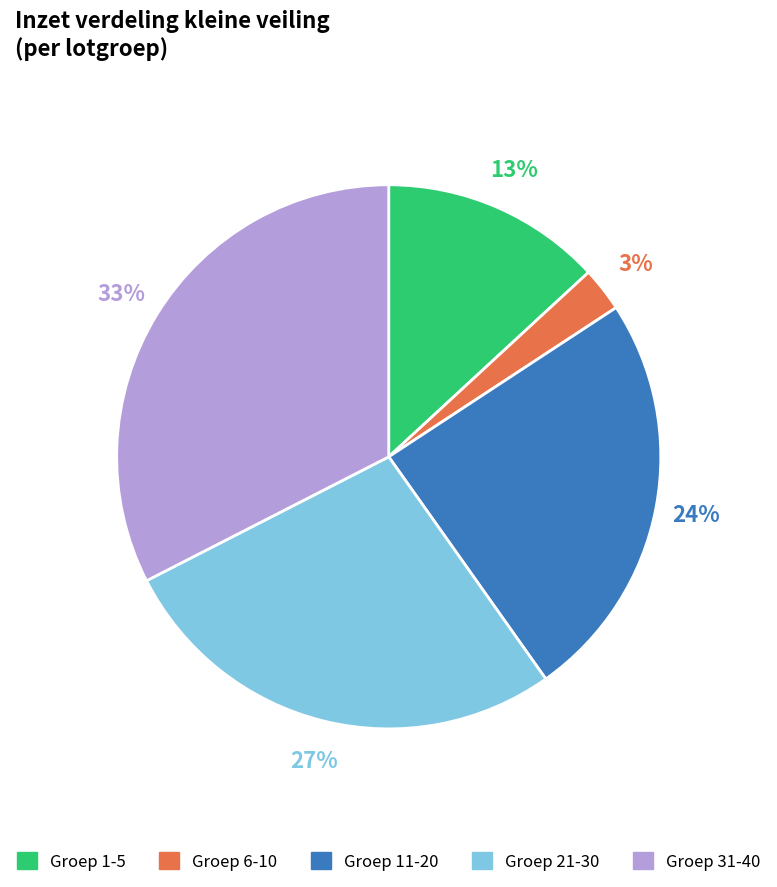

Count the number of slices in the pie.

5